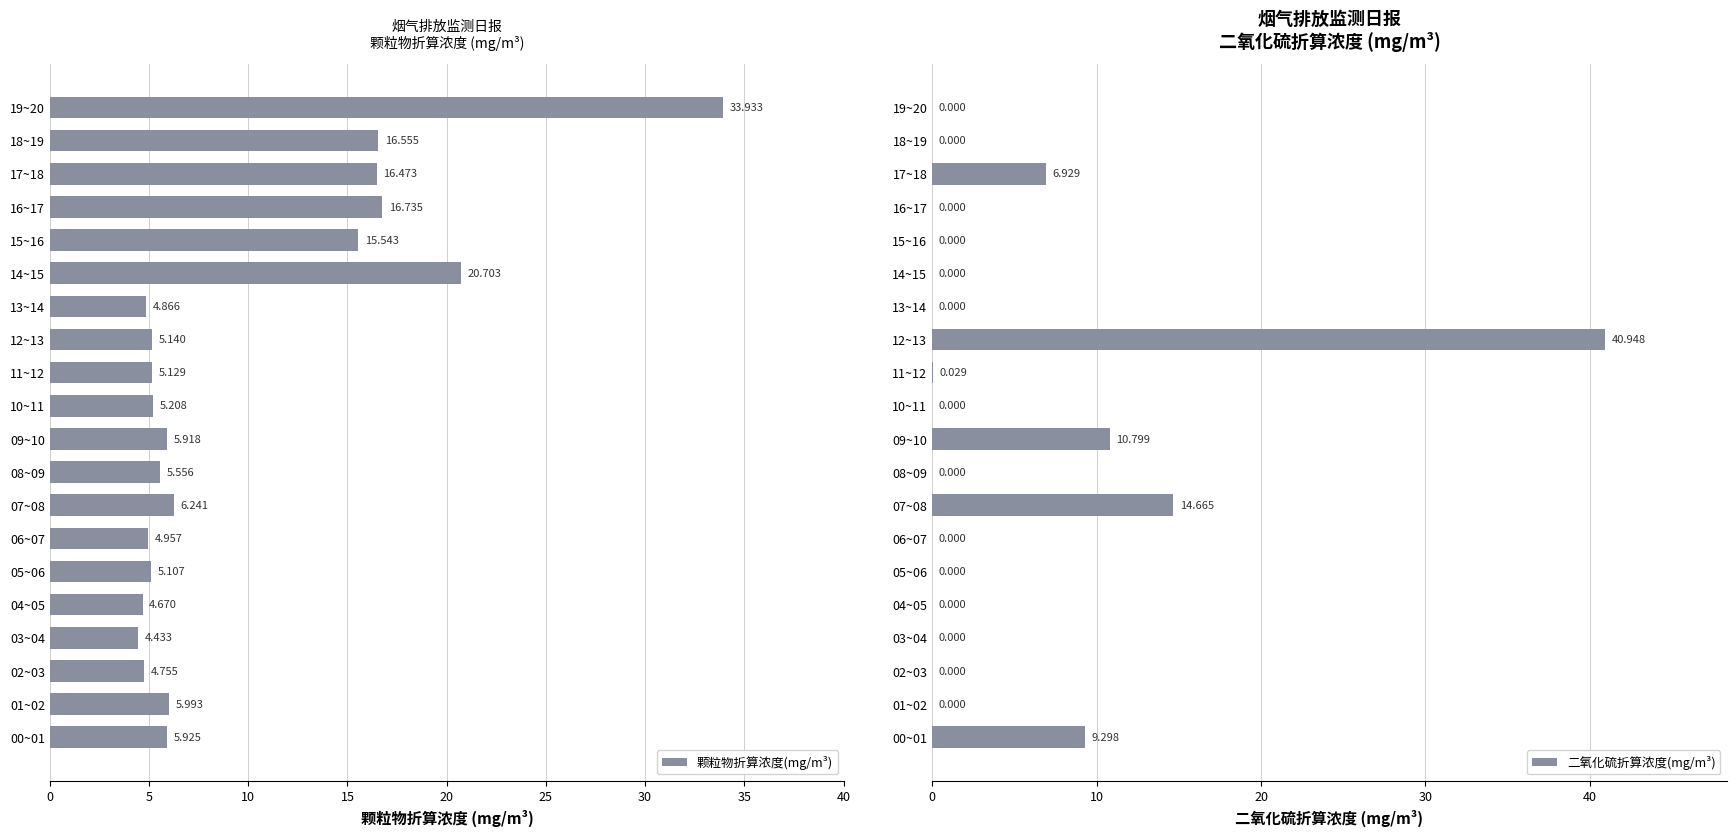

Reading left to right, list all the values displayed in this chart.

颗粒物折算浓度(mg/m³): 5.9	6.0	4.8	4.4	4.7	5.1	5.0	6.2	5.6	5.9	5.2	5.1	5.1	4.9	20.7	15.5	16.7	16.5	16.6	33.9
二氧化硫折算浓度(mg/m³): 9.3	0.0	0.0	0.0	0.0	0.0	0.0	14.7	0.0	10.8	0.0	0.0	40.9	0.0	0.0	0.0	0.0	6.9	0.0	0.0